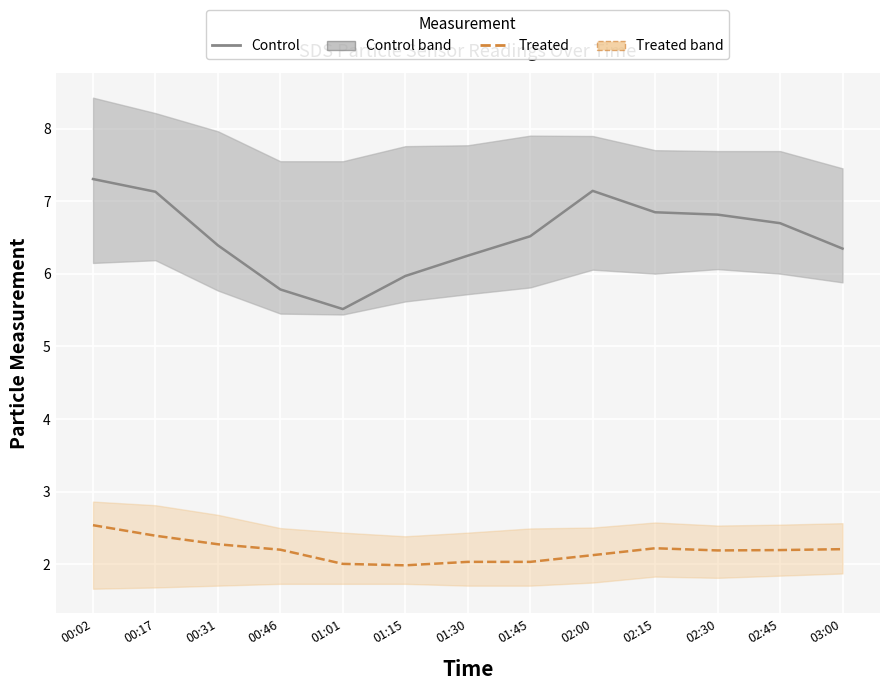

True or false: SDS_P2 (Treated) and SDS_P1 (Control) intersect in this chart.

False